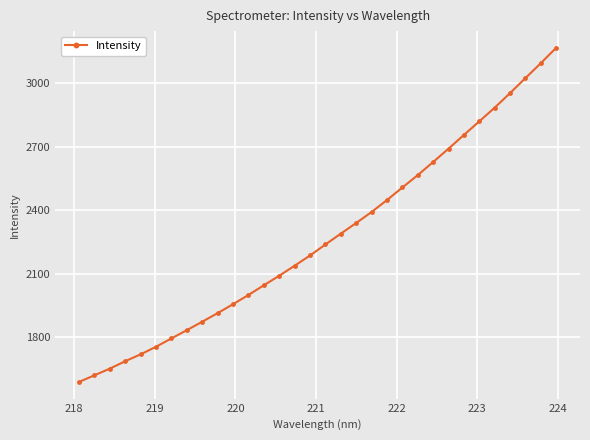

What is the minimum value shown in the chart?

1587.6